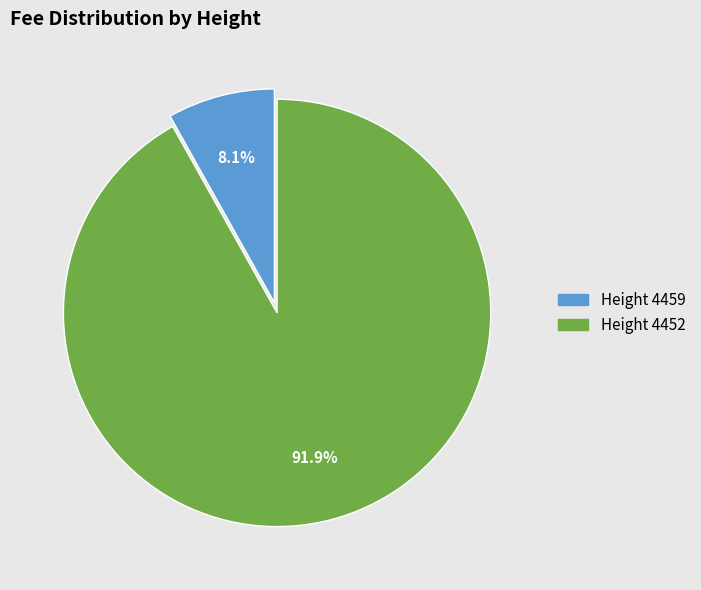

How many segments does this pie chart have?

2